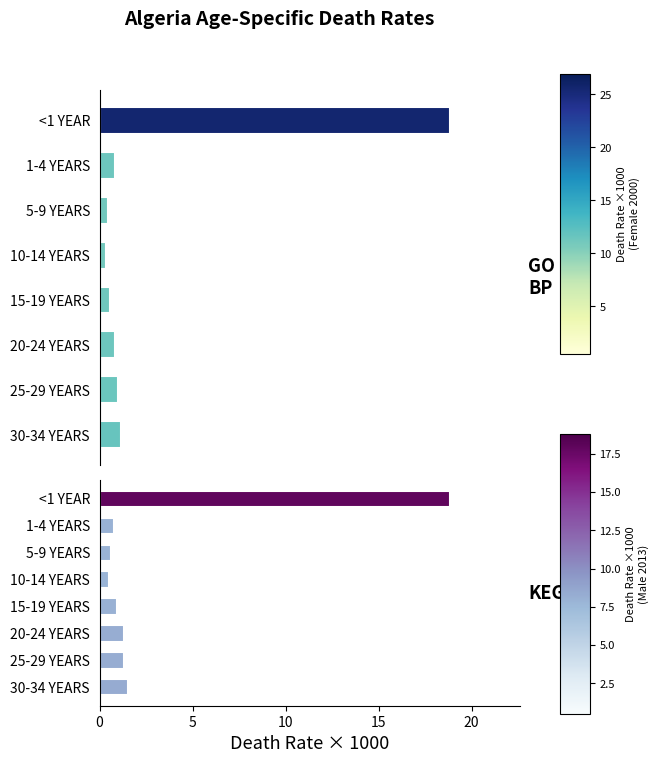

What is the difference between the maximum and second lowest values in the Male 2013 (×1000) series?

18.2